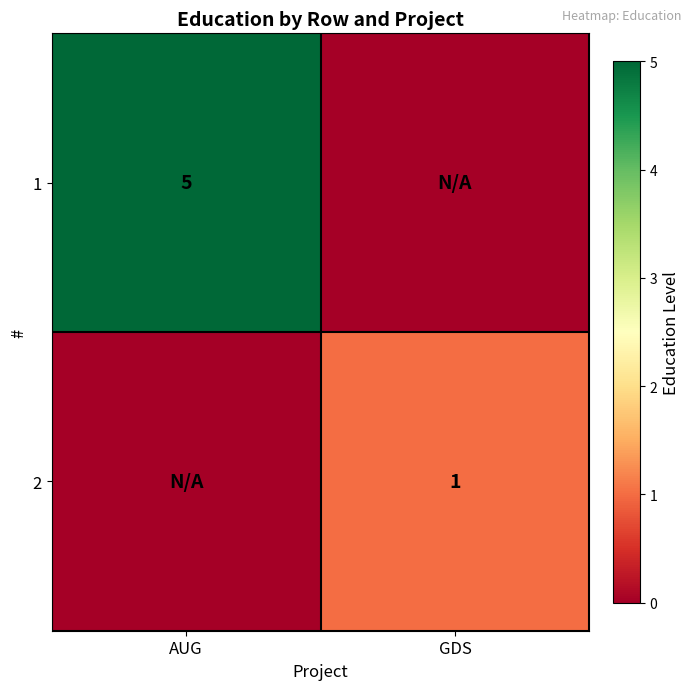

Is it true that 2 equals 1 at GDS?

True